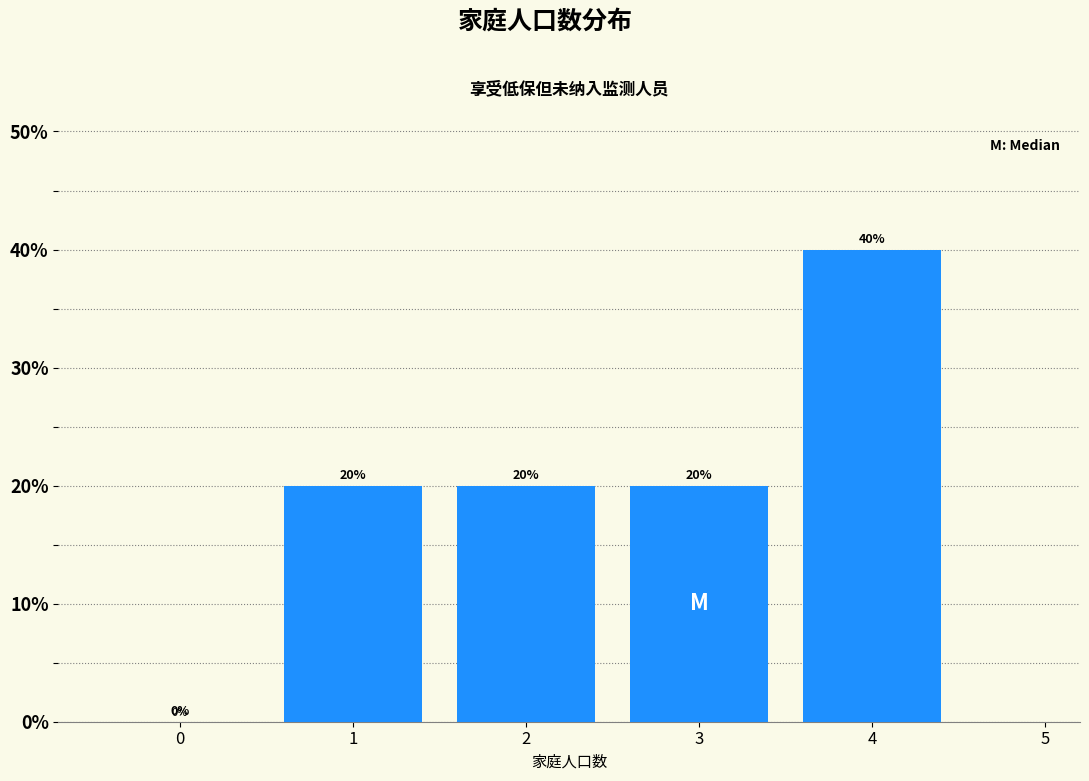

Are the bars horizontal?

No